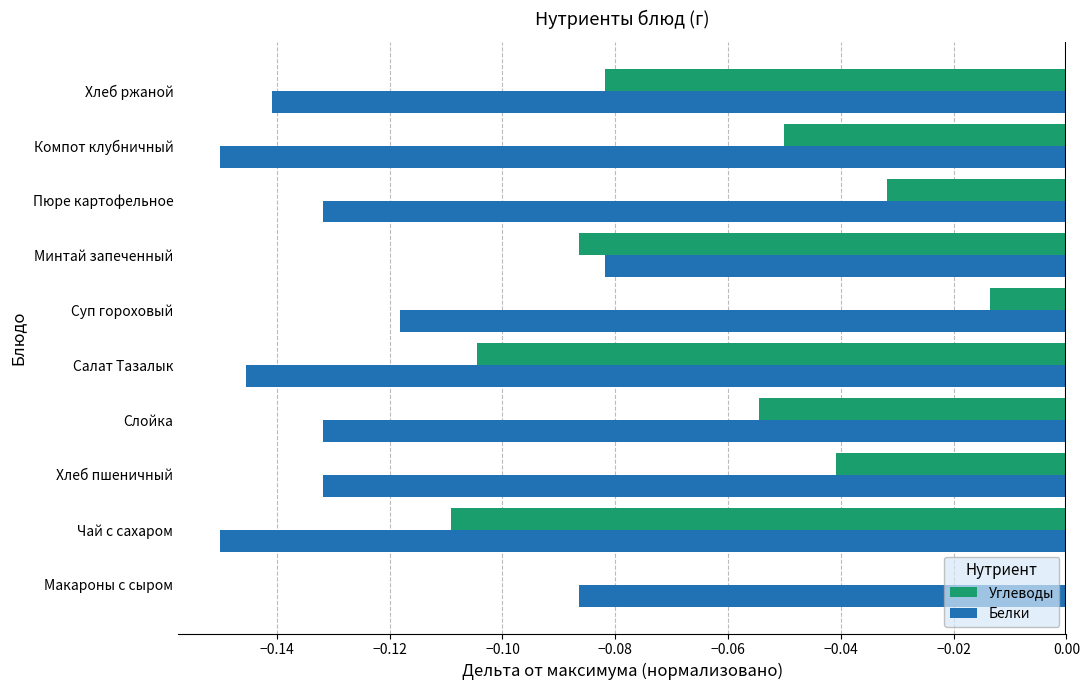

Which category has the highest value in the Углеводы series?

Макароны с сыром